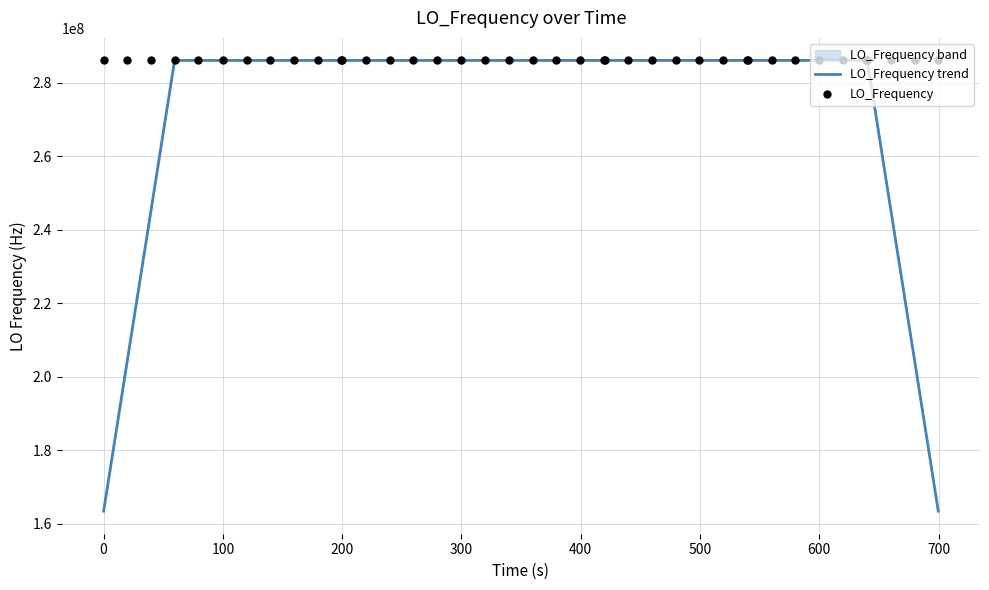

What is the lowest value of the LO_Frequency trend series?

163455437.5